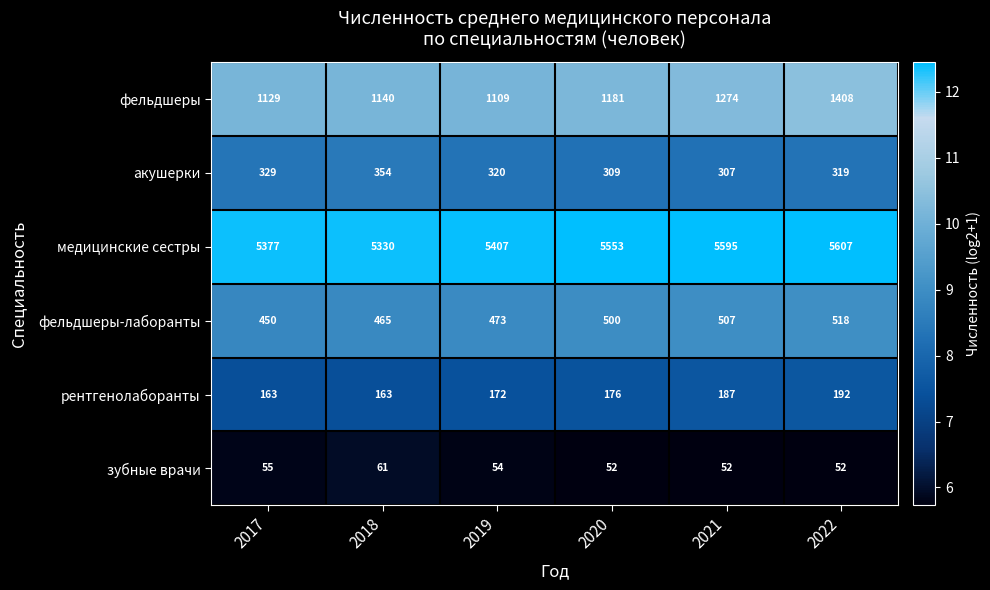

What is the sum of the рентгенолаборанты values at 2022 and 2017?

355